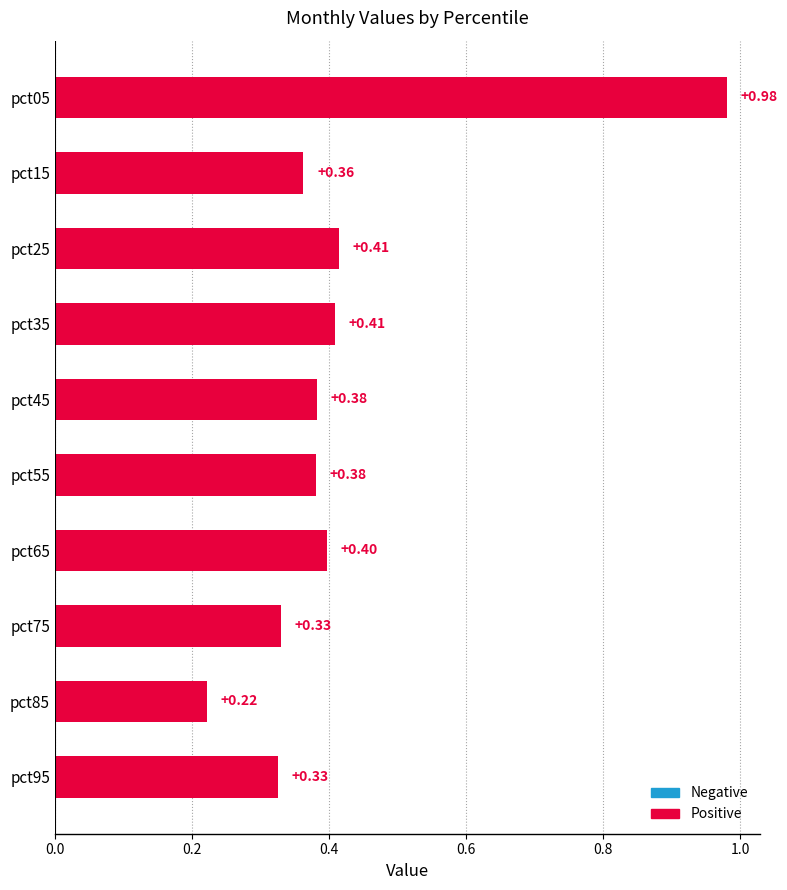

Between pct85 and pct15, which is larger?

pct15